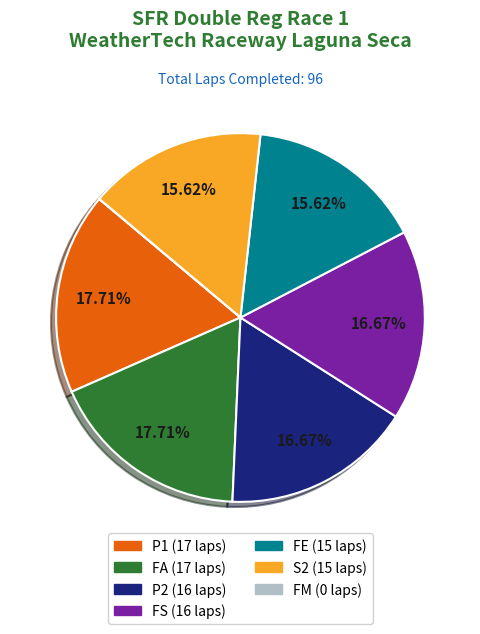

Is there a majority slice in this chart?

No